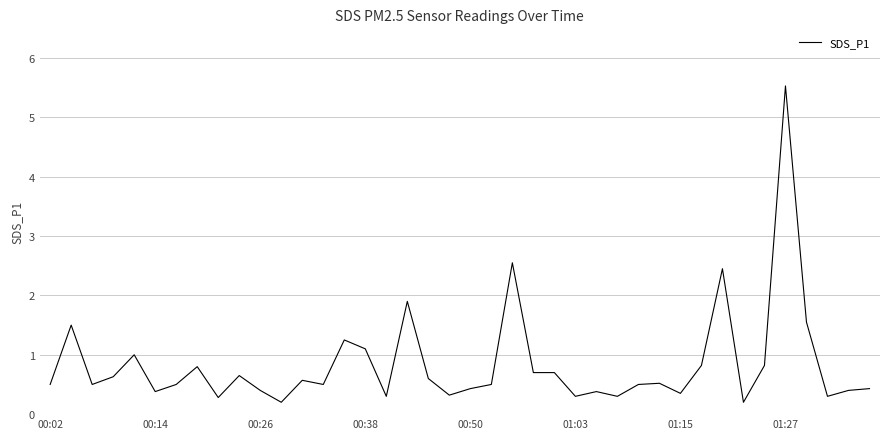

How many lines are shown in the chart?

1